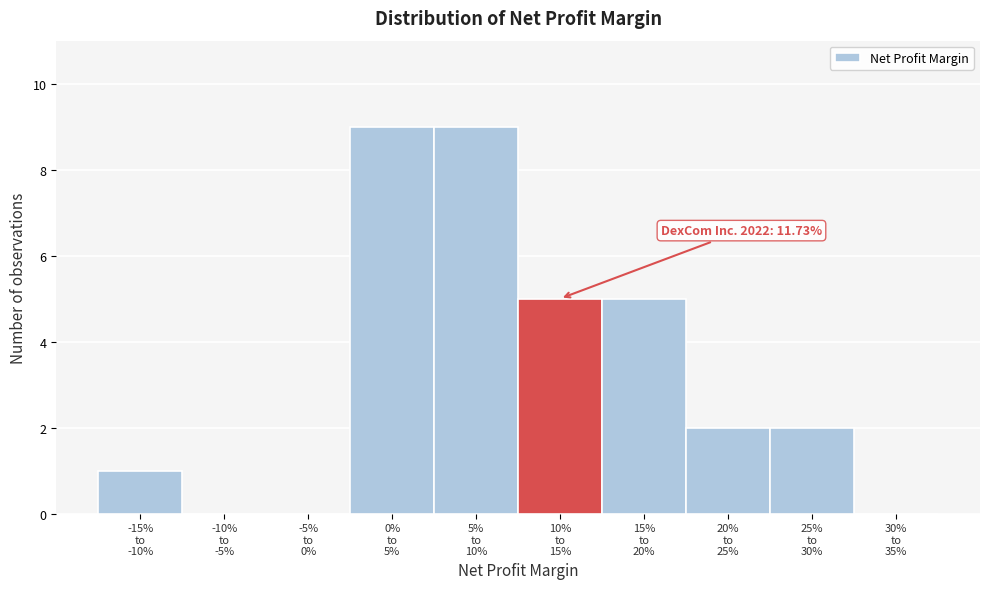

What is the sum of all values?

33